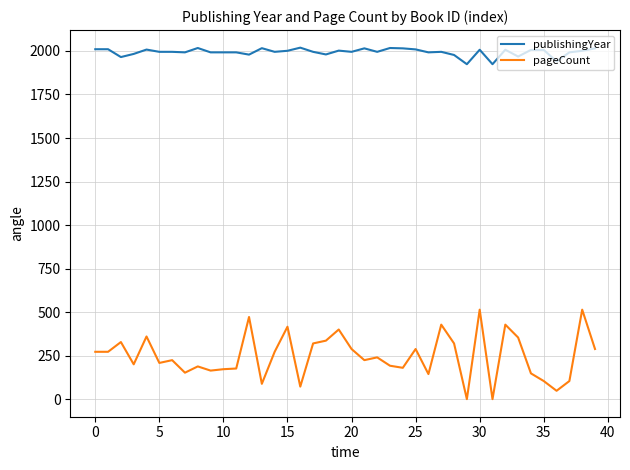

Rank the series by their average value, from lowest to highest.

pageCount, publishingYear